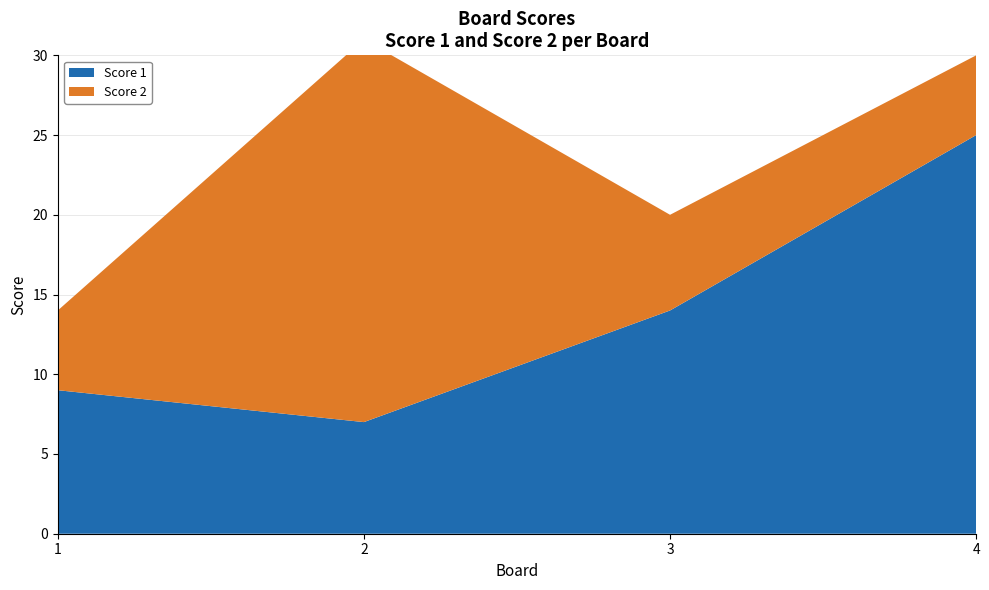

Reading left to right, list all the values displayed in this chart.

Score 1: 9	7	14	25
Score 2: 5	24	6	5